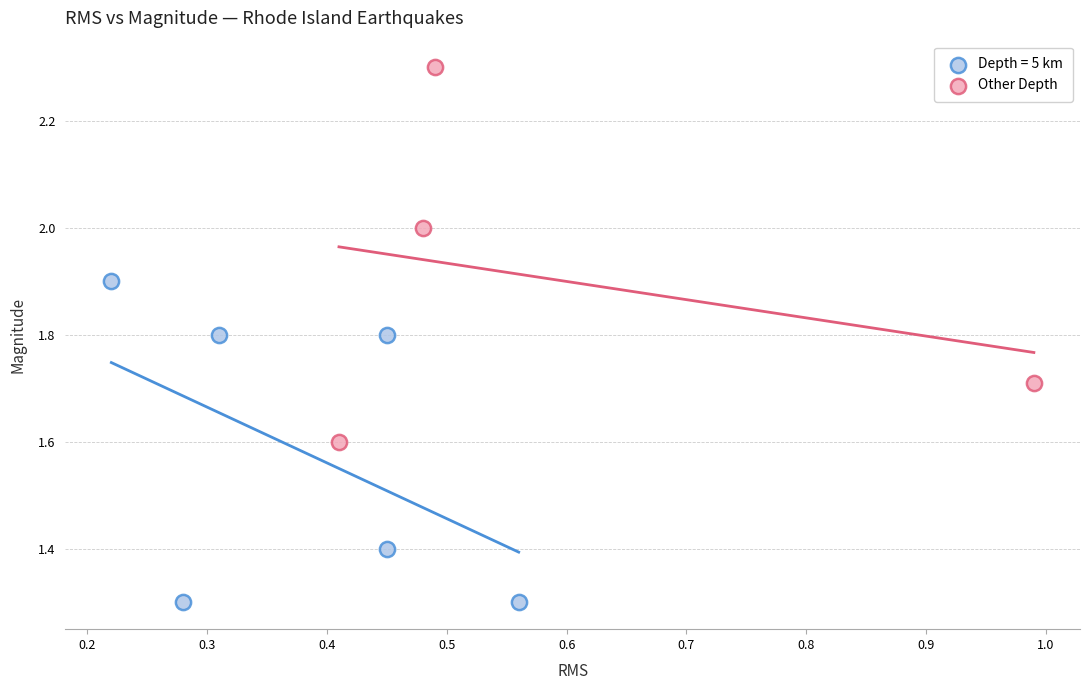

Which series contains the highest Y value?

Other Depth